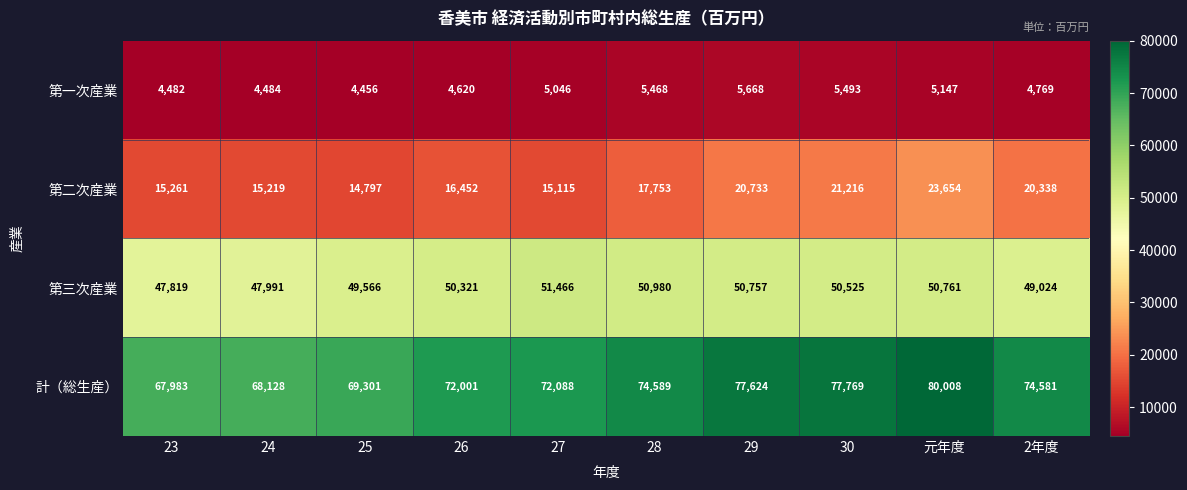

True or false: 第二次産業 has a value of 31018 at 29.

False